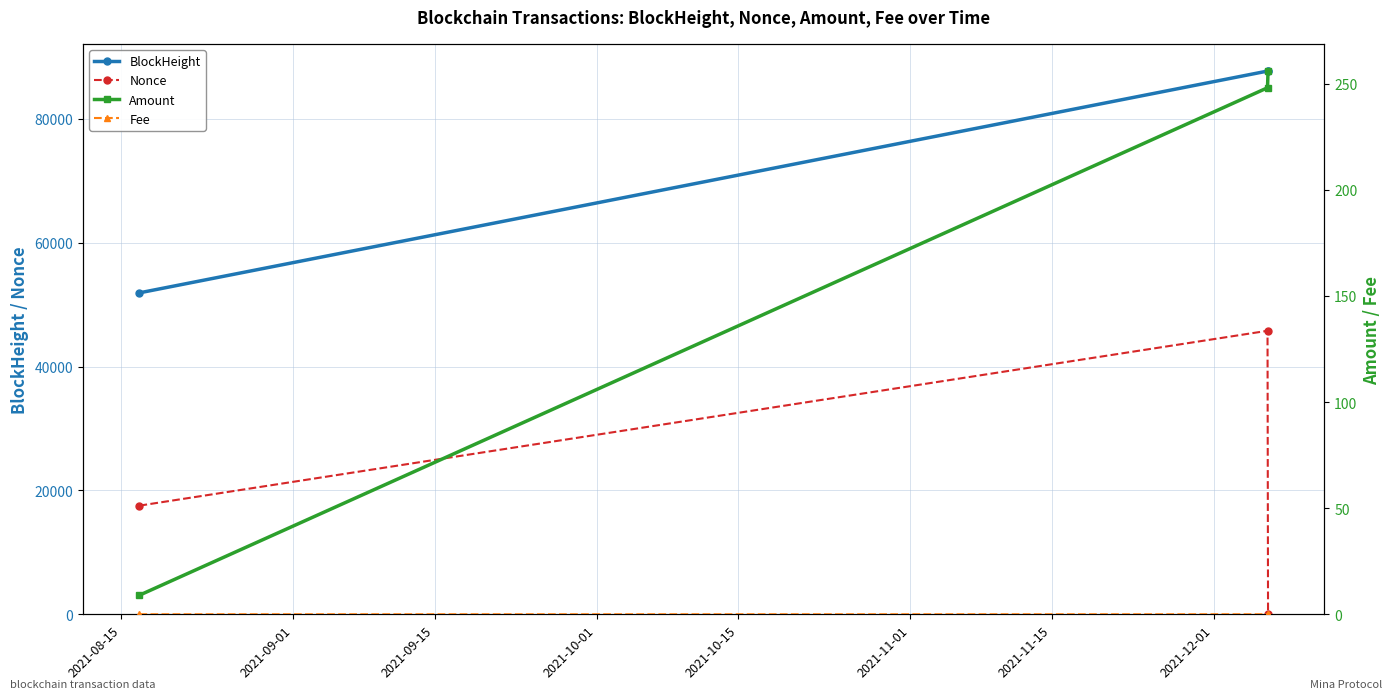

Reading left to right, extract all data points from this chart.

BlockHeight: 51906.0	87714.0	87725.0
Nonce: 17545.0	45777.0	0.0
Amount: 9.0	248.0	255.9
Fee: 0.0	0.0	0.1